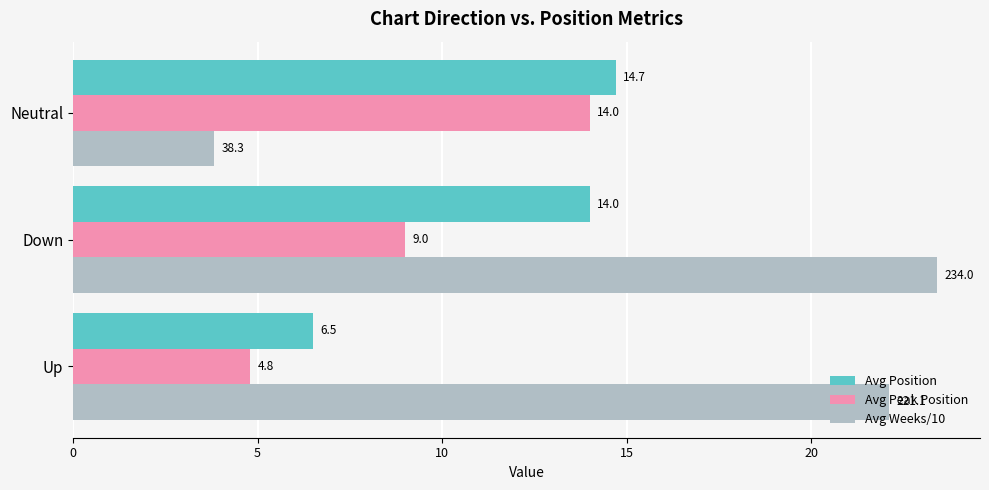

What is the difference between the maximum and minimum values in the Avg Position series?

8.2